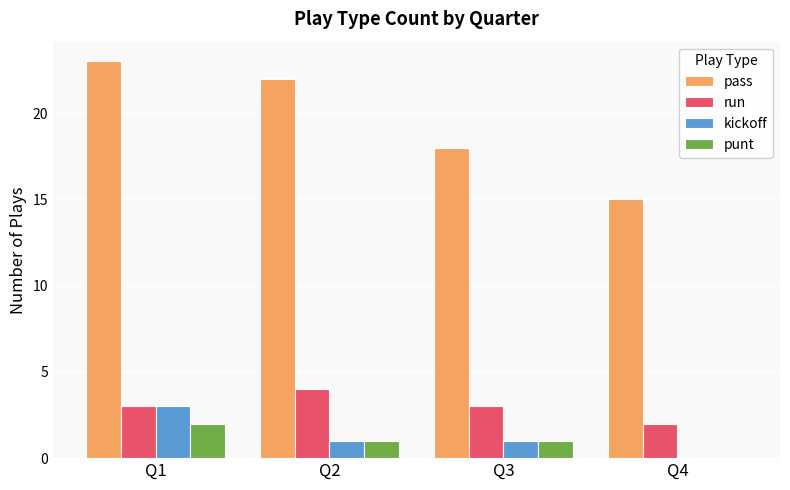

The kickoff series shows 2 at Q3. True or false?

False